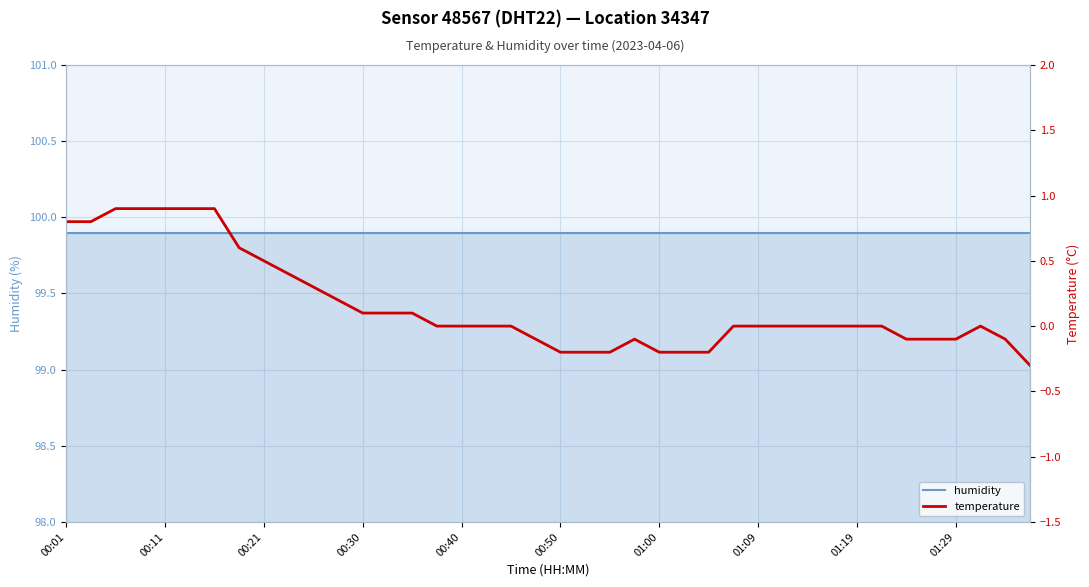

Reading left to right, what are all the values shown in this chart?

humidity: 99.9	99.9	99.9	99.9	99.9	99.9	99.9	99.9	99.9	99.9	99.9	99.9	99.9	99.9	99.9	99.9	99.9	99.9	99.9	99.9	99.9	99.9	99.9	99.9	99.9	99.9	99.9	99.9	99.9	99.9	99.9	99.9	99.9	99.9	99.9	99.9	99.9	99.9	99.9	99.9
temperature: 0.8	0.8	0.9	0.9	0.9	0.9	0.9	0.6	0.5	0.4	0.3	0.2	0.1	0.1	0.1	0.0	0.0	0.0	0.0	-0.1	-0.2	-0.2	-0.2	-0.1	-0.2	-0.2	-0.2	0.0	0.0	0.0	0.0	0.0	0.0	0.0	-0.1	-0.1	-0.1	0.0	-0.1	-0.3